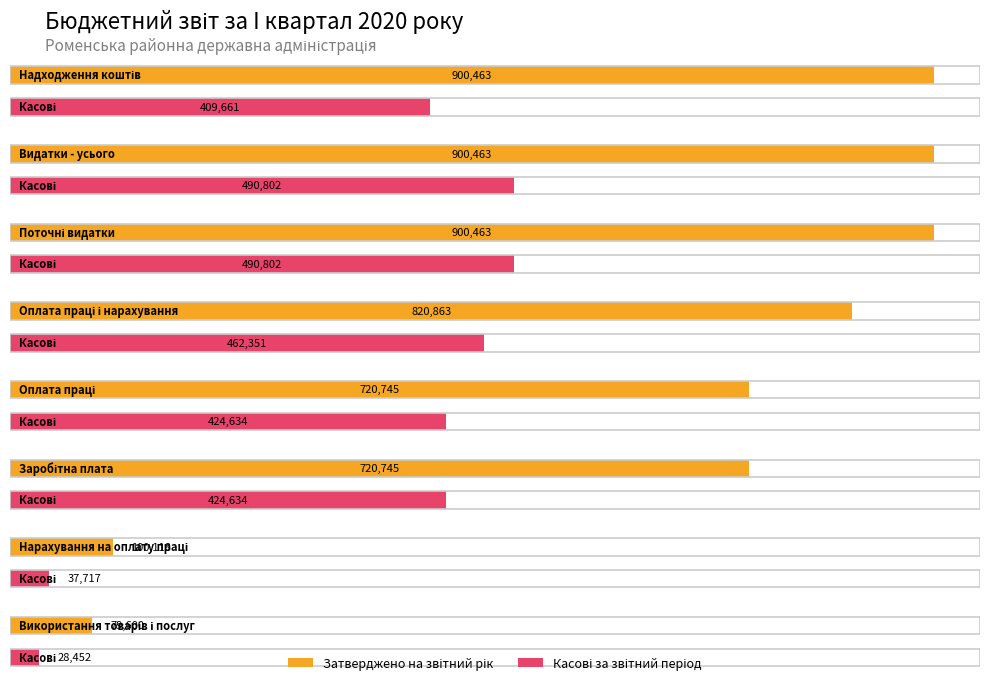

Reading right to left, list all the values displayed in this chart.

Затверджено на звітний рік: Використання товарів і послуг=79600.0	Нарахування на оплату праці=100118.0	Заробітна плата=720745.0	Оплата праці=720745.0	Оплата праці і нарахування=820863.0	Поточні видатки=900463.0	Видатки - усього=900463.0	Надходження коштів=900463.0
Касові за звітний період: Використання товарів і послуг=28451.6	Нарахування на оплату праці=37716.8	Заробітна плата=424633.8	Оплата праці=424633.8	Оплата праці і нарахування=462350.6	Поточні видатки=490802.2	Видатки - усього=490802.2	Надходження коштів=409660.8